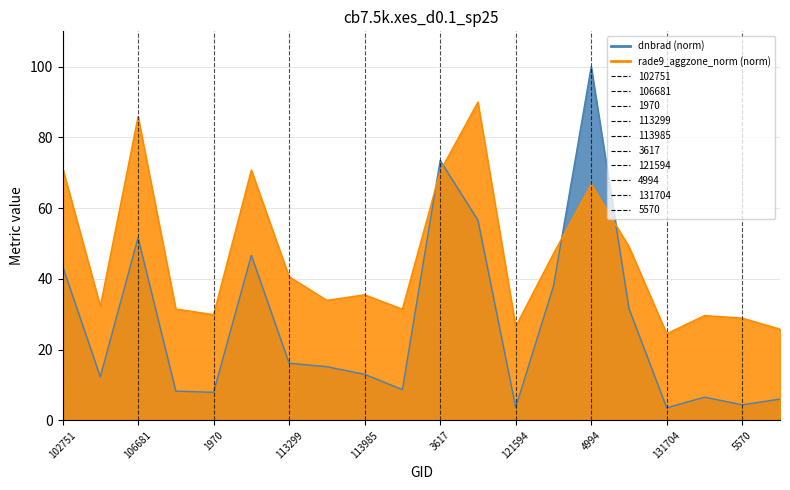

Reading left to right, transcribe all the data shown in this chart.

dnbrad: 102751=43.6	935=12.3	106681=51.6	108132=8.3	1970=7.9	113127=46.7	113299=16.2	2852=15.2	113985=13.0	114862=8.7	3617=73.5	3797=56.6	121594=3.7	4751=37.9	4994=100.0	5165=31.6	131704=3.5	132248=6.6	5570=4.4	5615=6.0
rade9_aggzone_norm: 102751=71.5	935=32.3	106681=85.9	108132=31.5	1970=29.9	113127=70.8	113299=40.6	2852=33.9	113985=35.5	114862=31.4	3617=70.4	3797=90.0	121594=26.5	4751=47.1	4994=66.8	5165=49.1	131704=24.5	132248=29.6	5570=28.9	5615=25.8